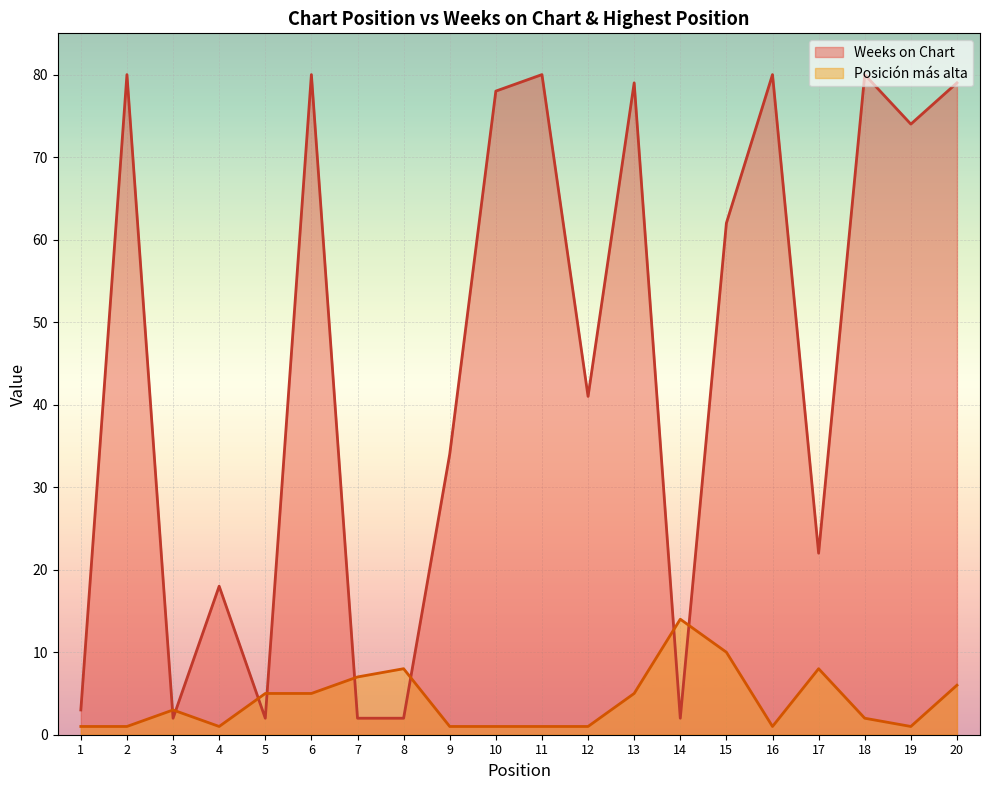

Which series has the largest total across all categories?

Weeks on Chart